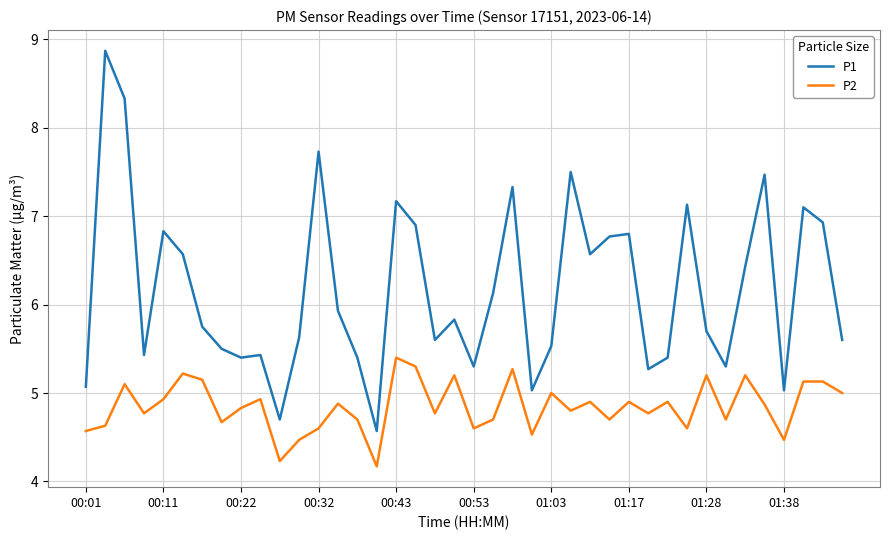

What is the difference between the maximum and minimum values in the P1 series?

4.3